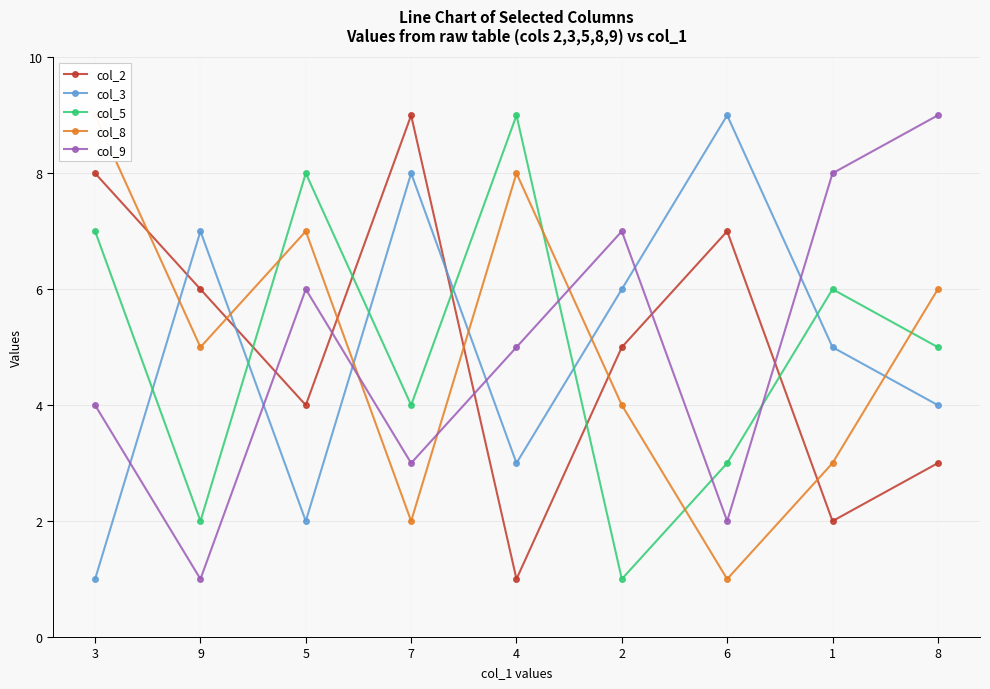

What is the lowest value of the col_8 series?

1